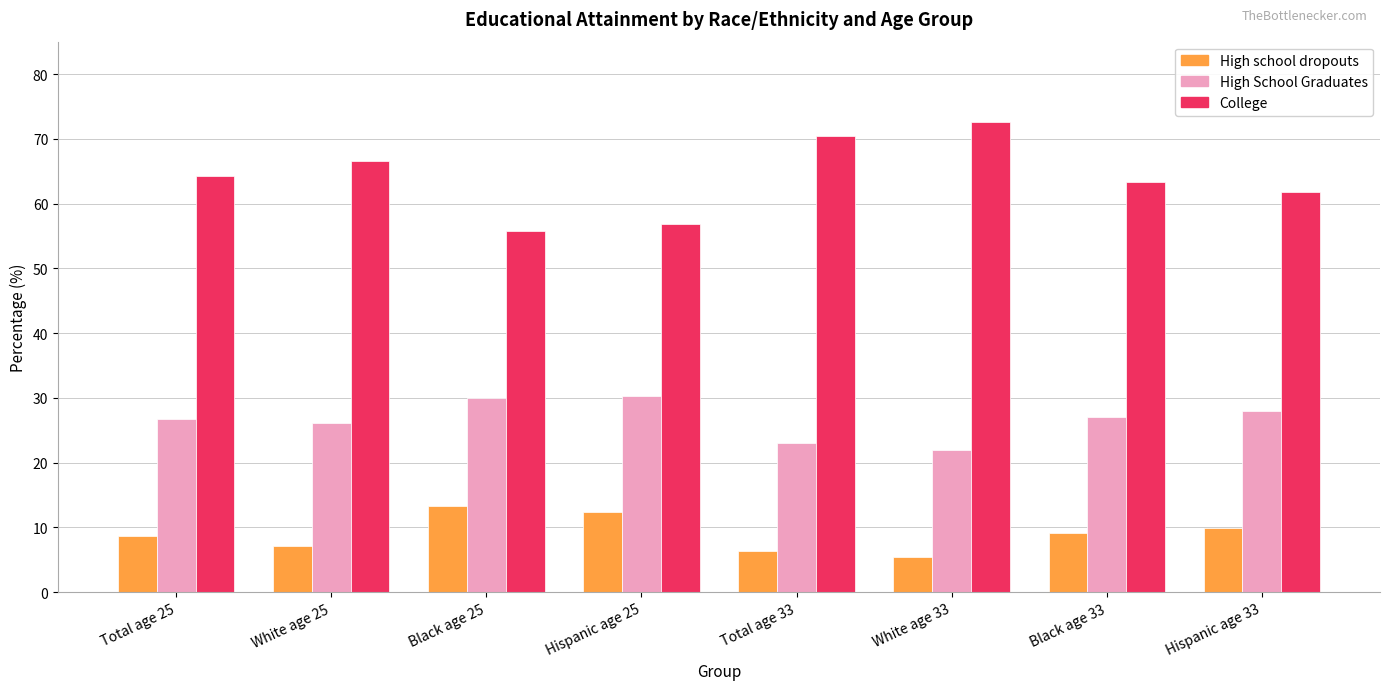

Is the value of High School Graduates at Total age 33 greater than the value of College at Hispanic age 25?

No